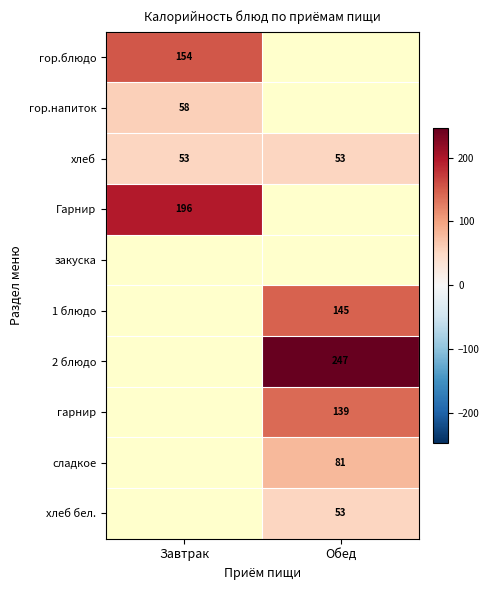

True or false: хлеб has a value of 53.0 at Завтрак.

True